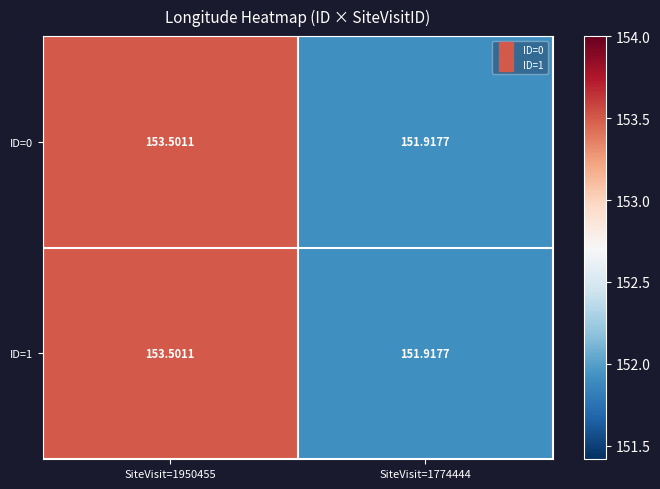

What is the maximum value shown in the chart?

153.5